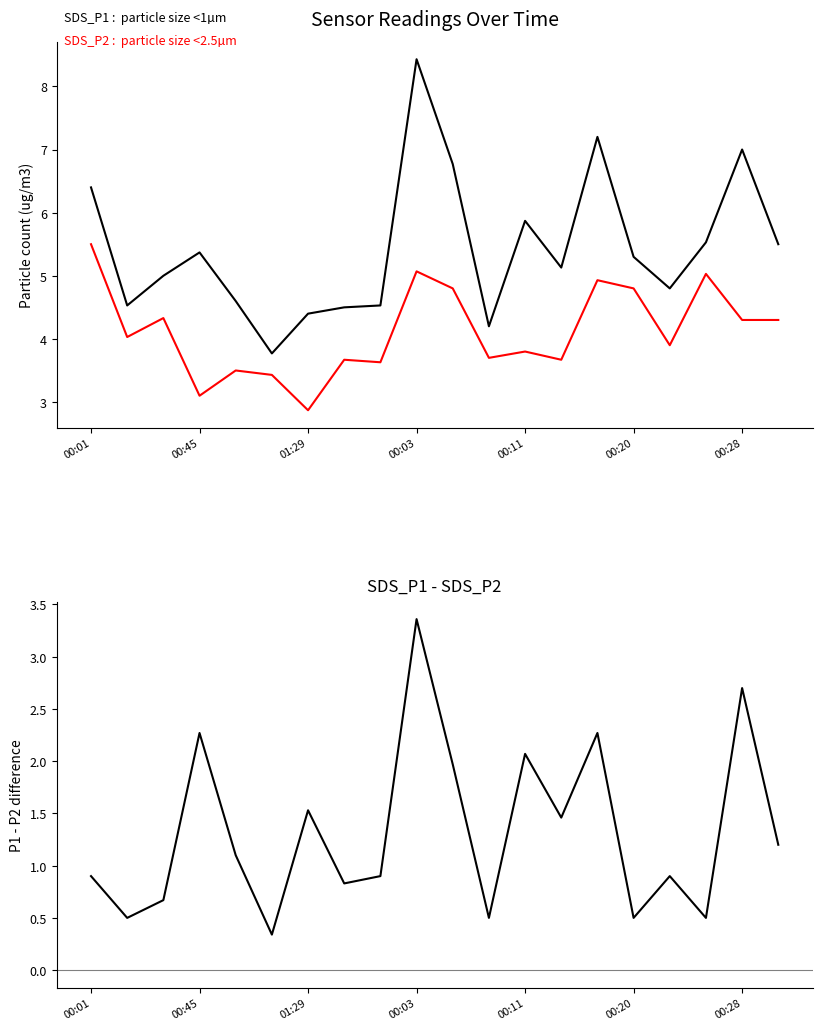

What is the total value across all series at 10?

13.5